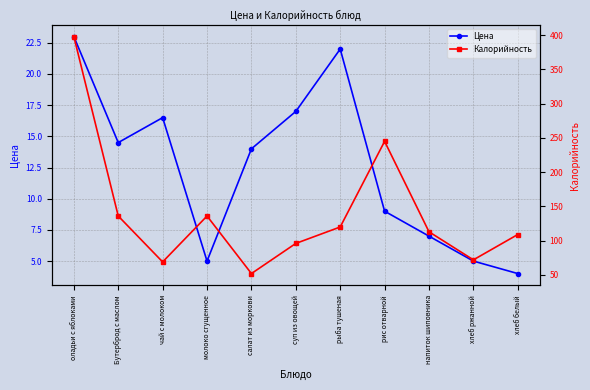

Reading right to left, extract all data points from this chart.

Цена: 4.0	5.0	7.0	9.0	22.0	17.0	14.0	5.0	16.5	14.5	23.0
Калорийность: 109.0	72.0	113.0	245.0	120.0	96.0	52.0	136.0	69.0	136.0	398.0